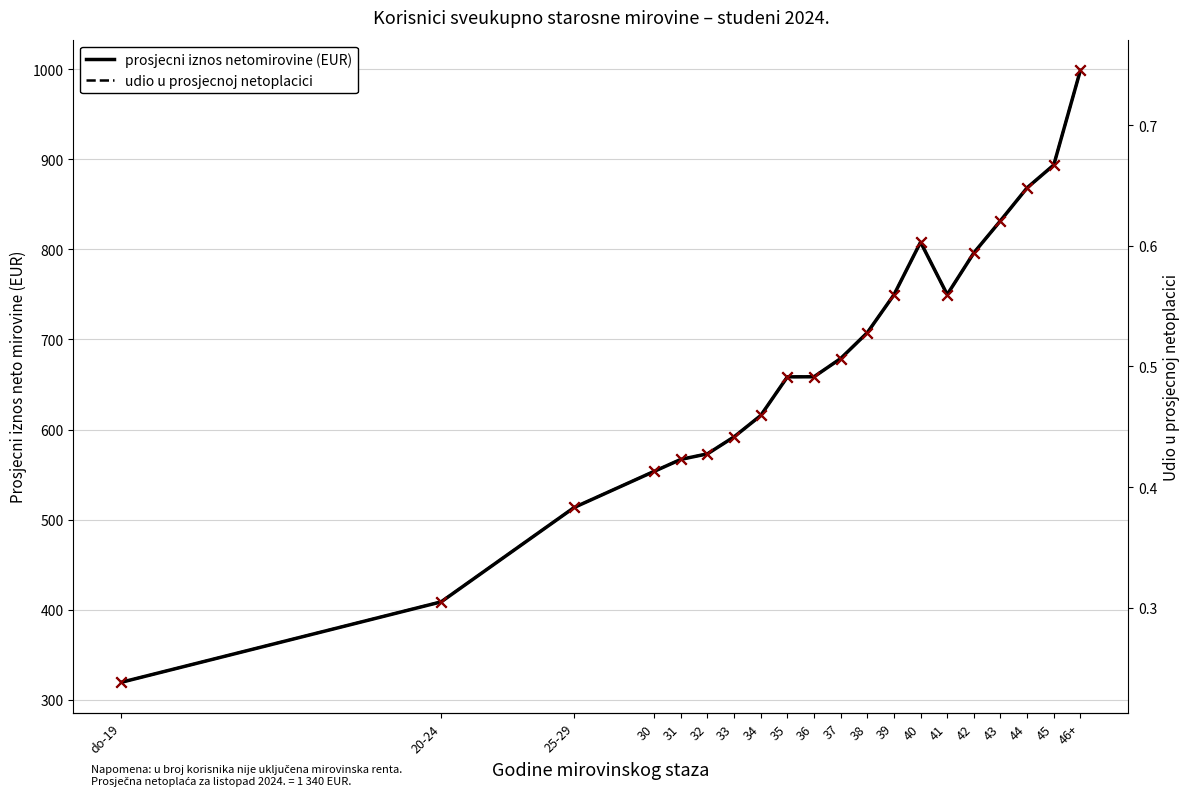

Which series contains the highest Y value?

prosjecni iznos netomirovine (EUR)